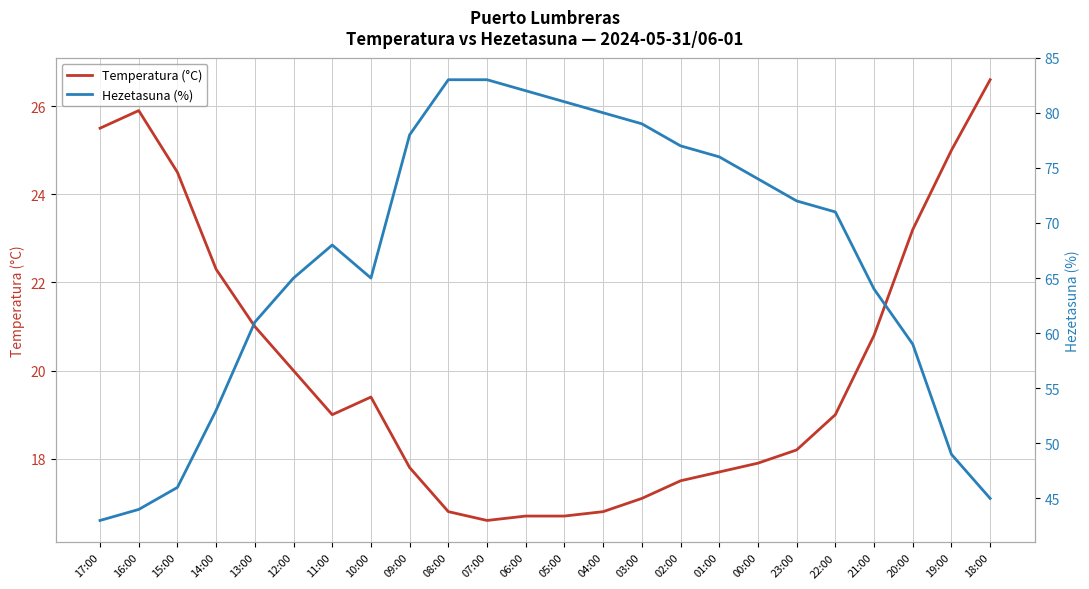

At how many categories does at least one series exceed 79?

5